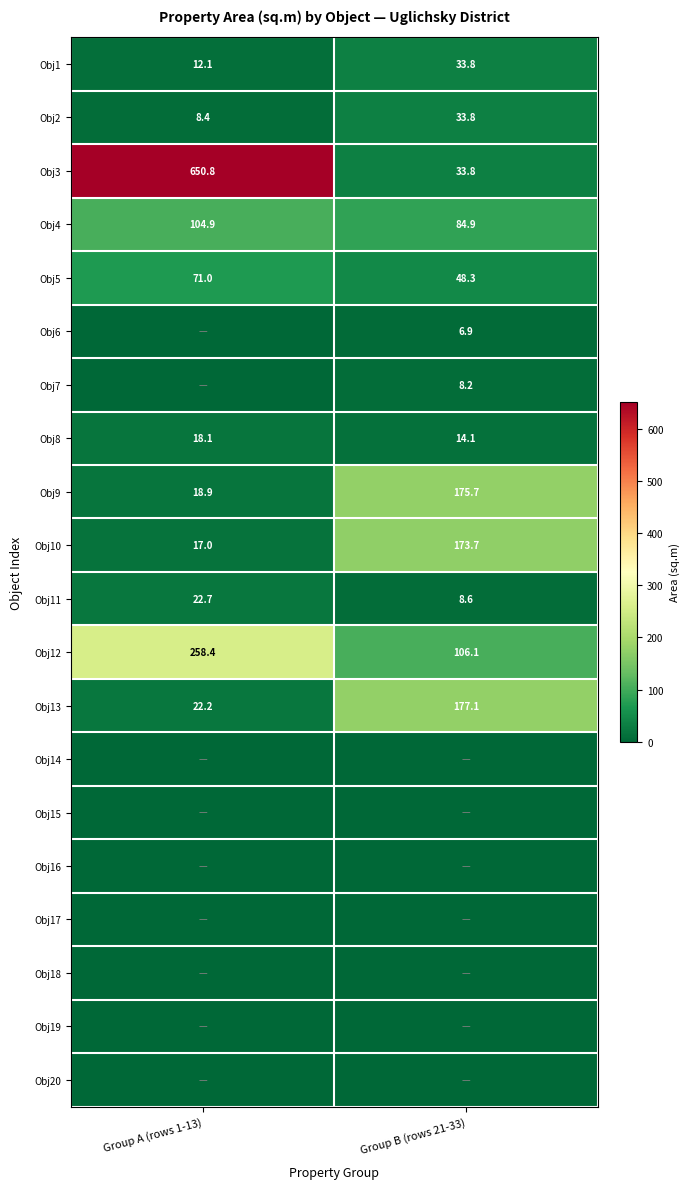

Which has a higher value, Group A (rows 1-13) or Group B (rows 21-33)?

Group B (rows 21-33)